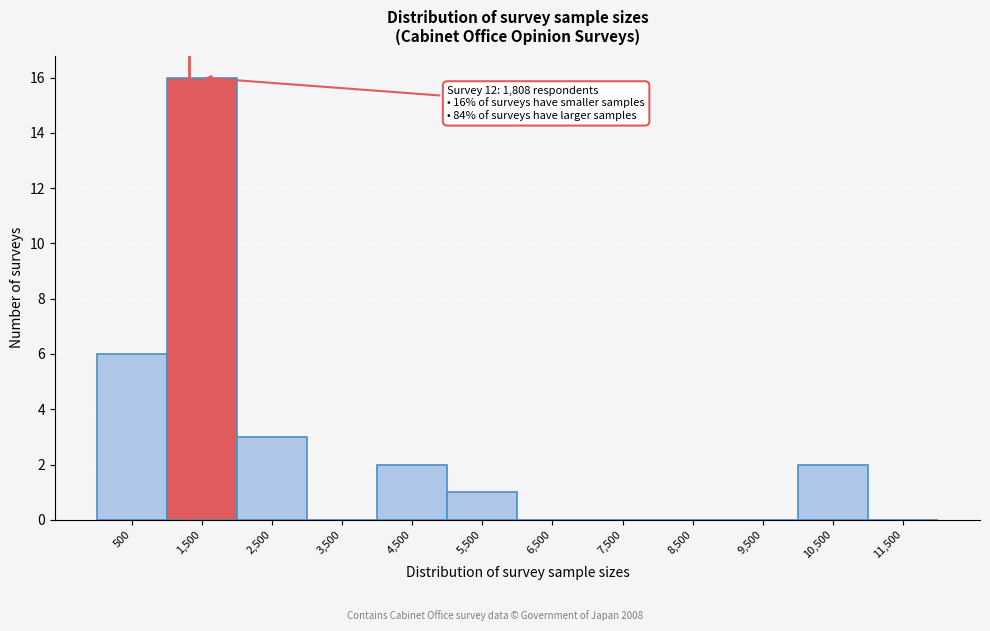

Reading right to left, list all the values displayed in this chart.

11,500=0	10,500=2	9,500=0	8,500=0	7,500=0	6,500=0	5,500=1	4,500=2	3,500=0	2,500=3	1,500=16	500=6